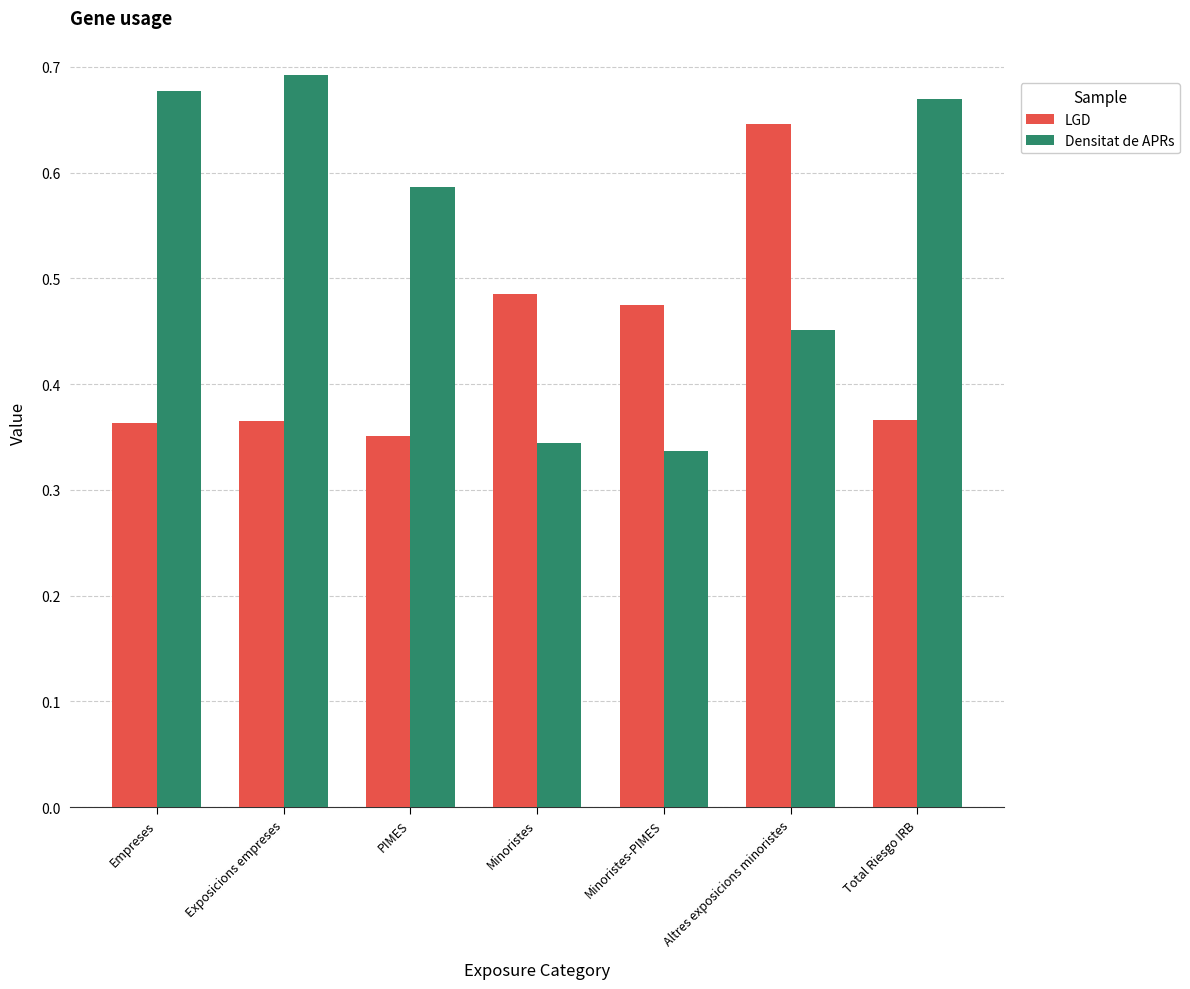

What is the sum of the LGD values at PIMES and Minoristes-PIMES?

0.8